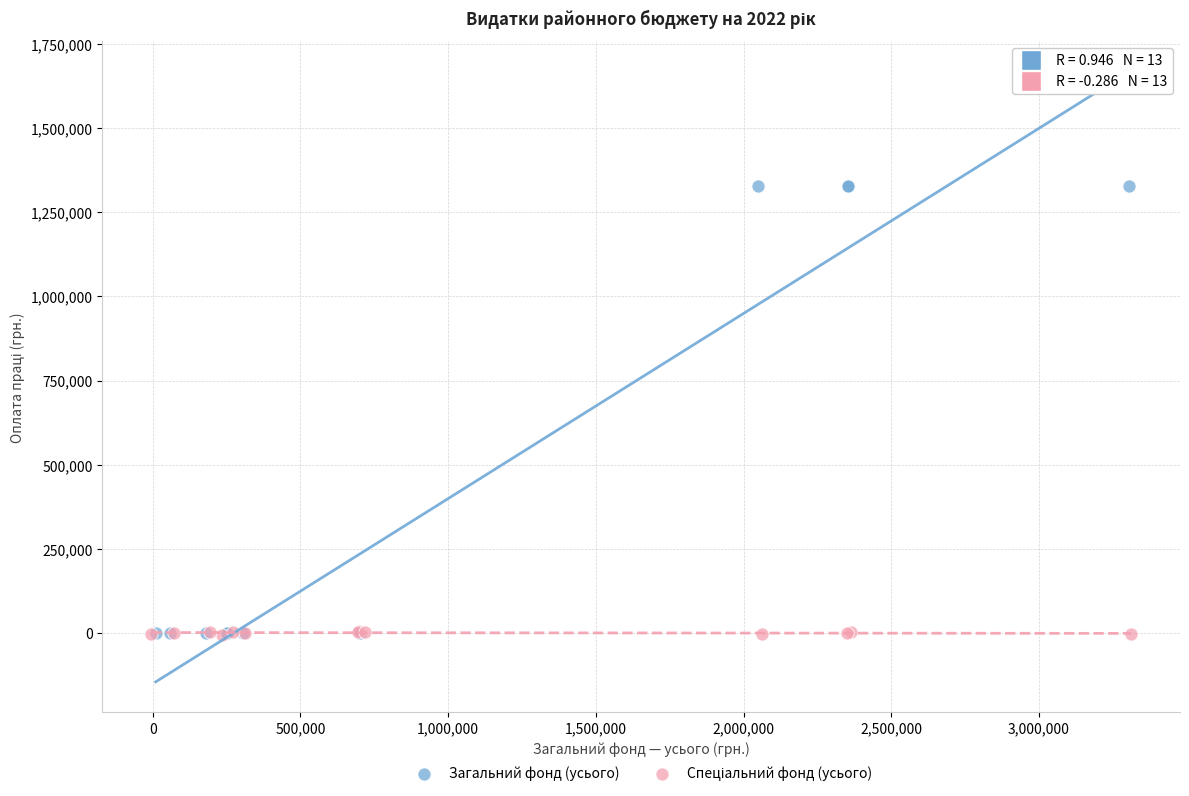

Which series reaches the maximum Y coordinate?

Загальний фонд (усього)